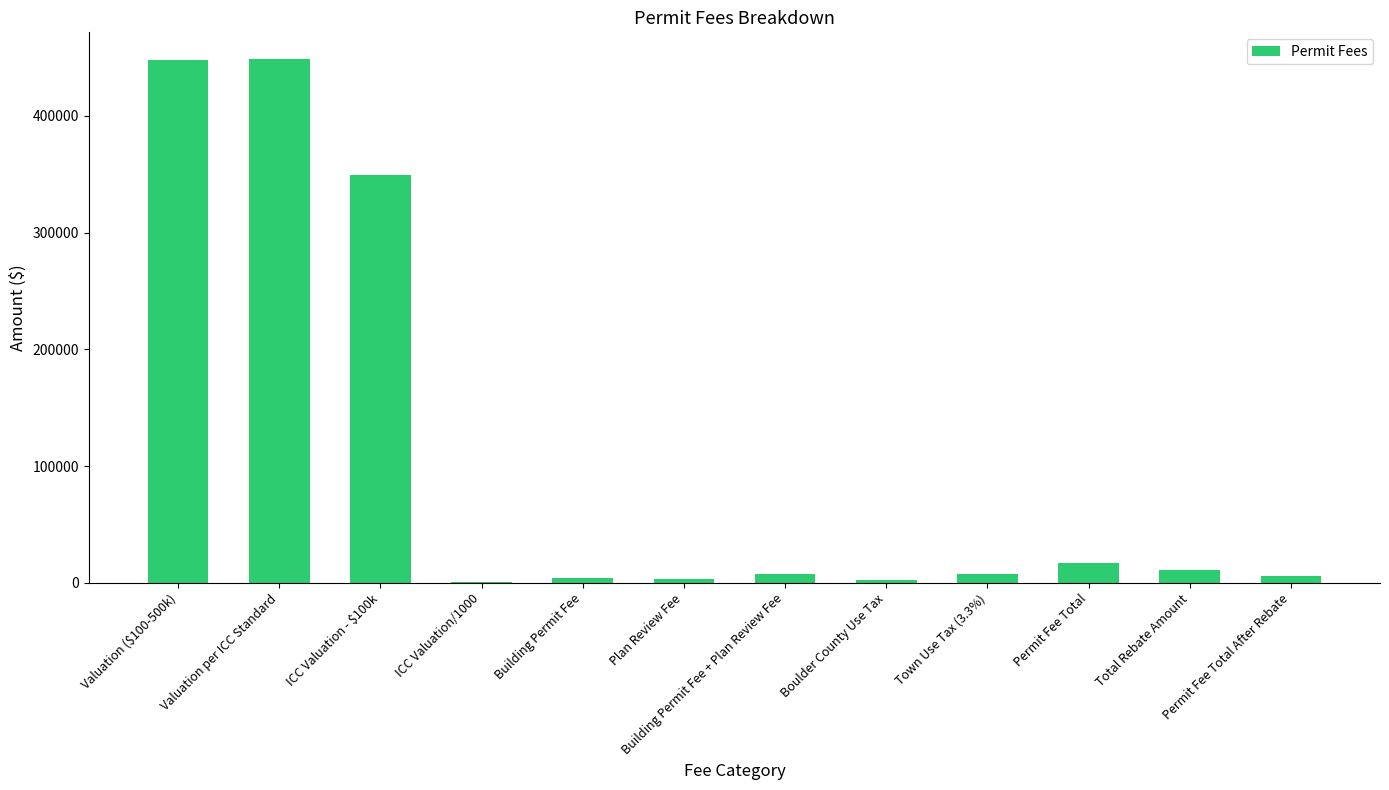

What is the maximum value shown in the chart?

449000.0